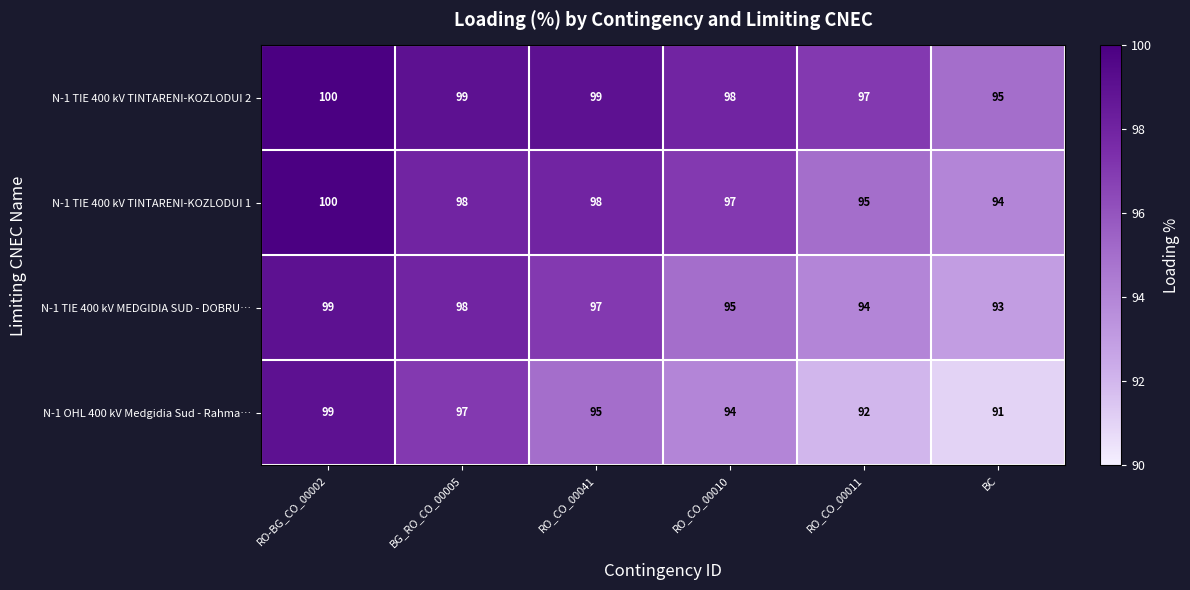

Which series has the largest total across all categories?

N-1 TIE 400 kV TINTARENI-KOZLODUI 2